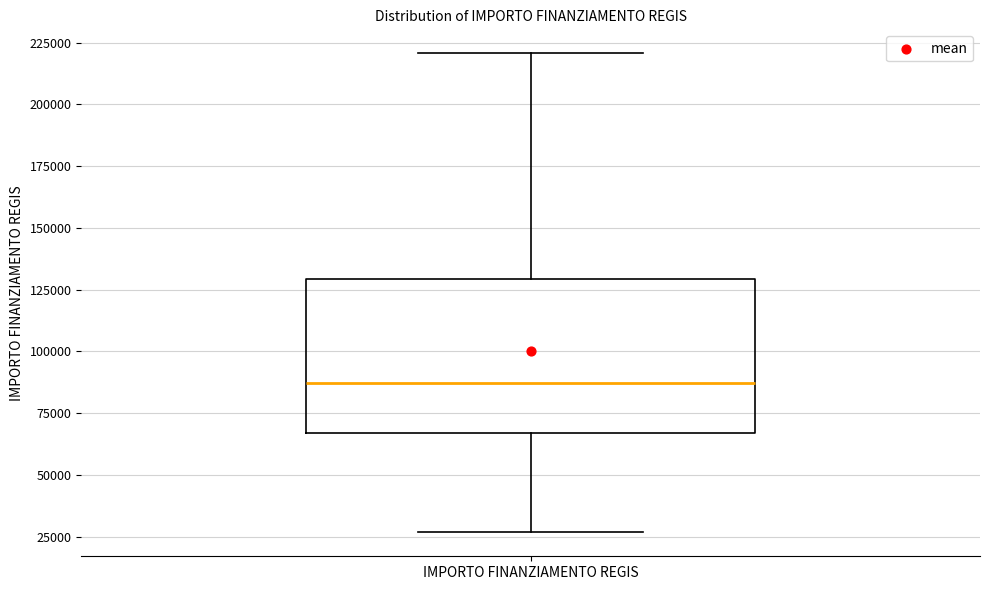

Where does the lower whisker of the box for IMPORTO FINANZIAMENTO REGIS end on the y-axis? The values are not printed on the chart, so give them approximately, as read against the axis.

25000